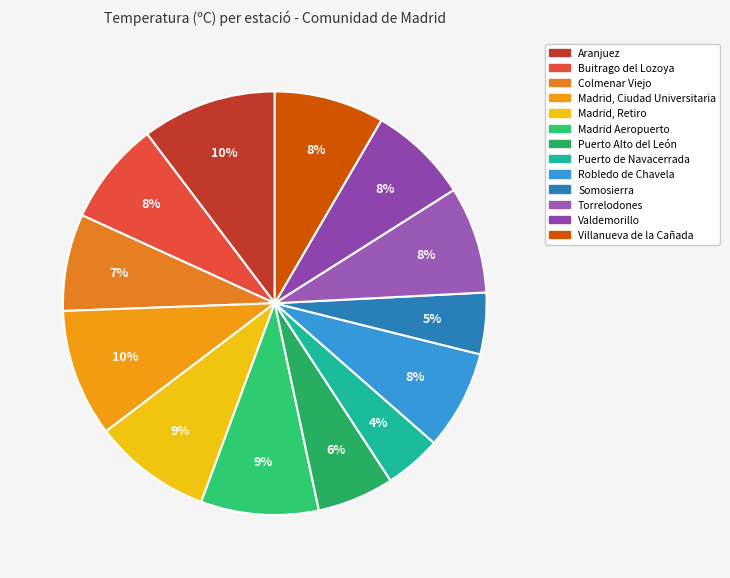

Is it true that Valdemorillo is 1% of the pie?

False